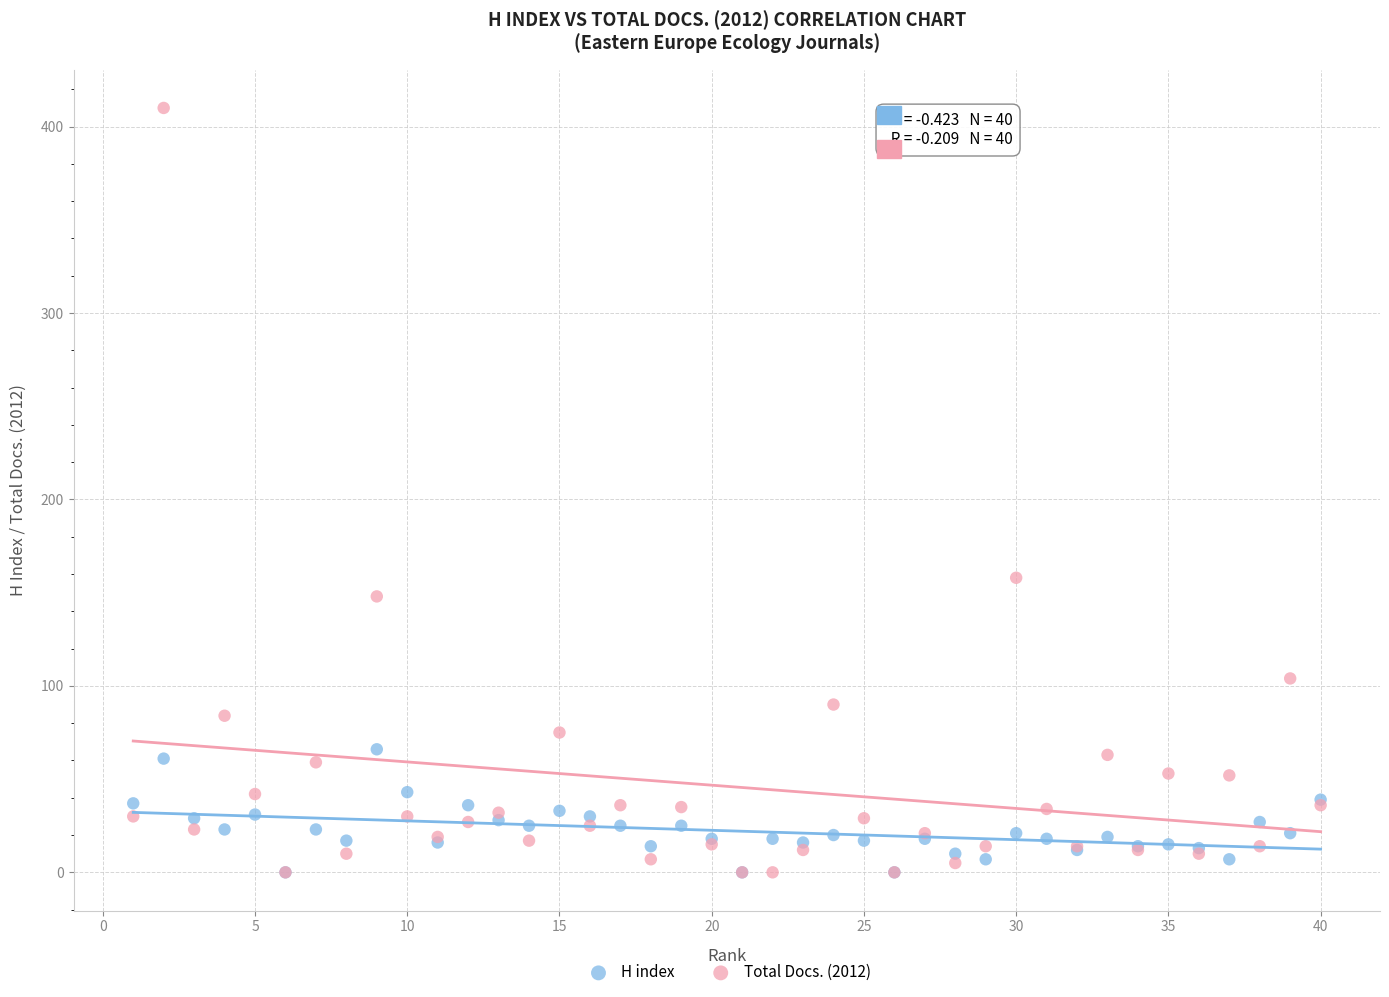

Across all series, what Y value is closest to 205?

158